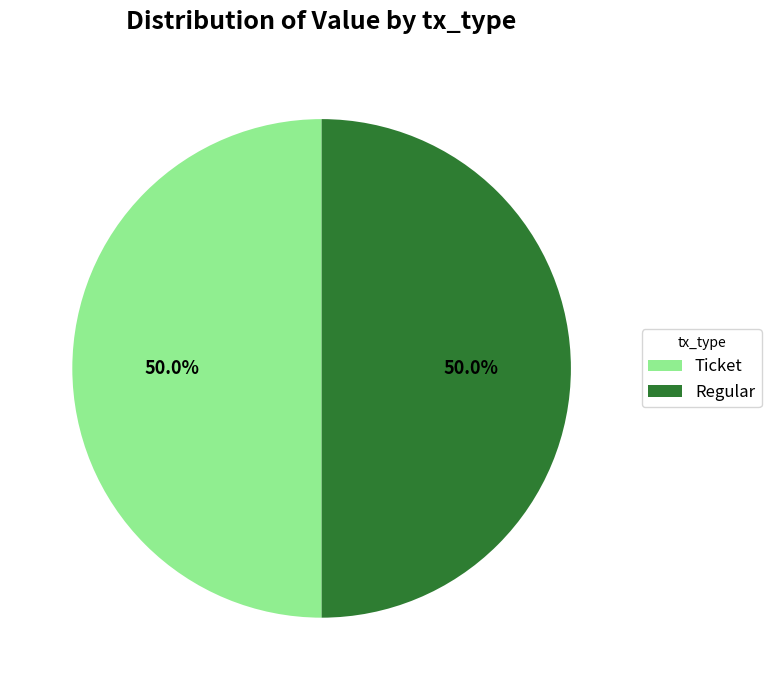

Approximately how many times larger is the value at Regular compared to Ticket?

1.0